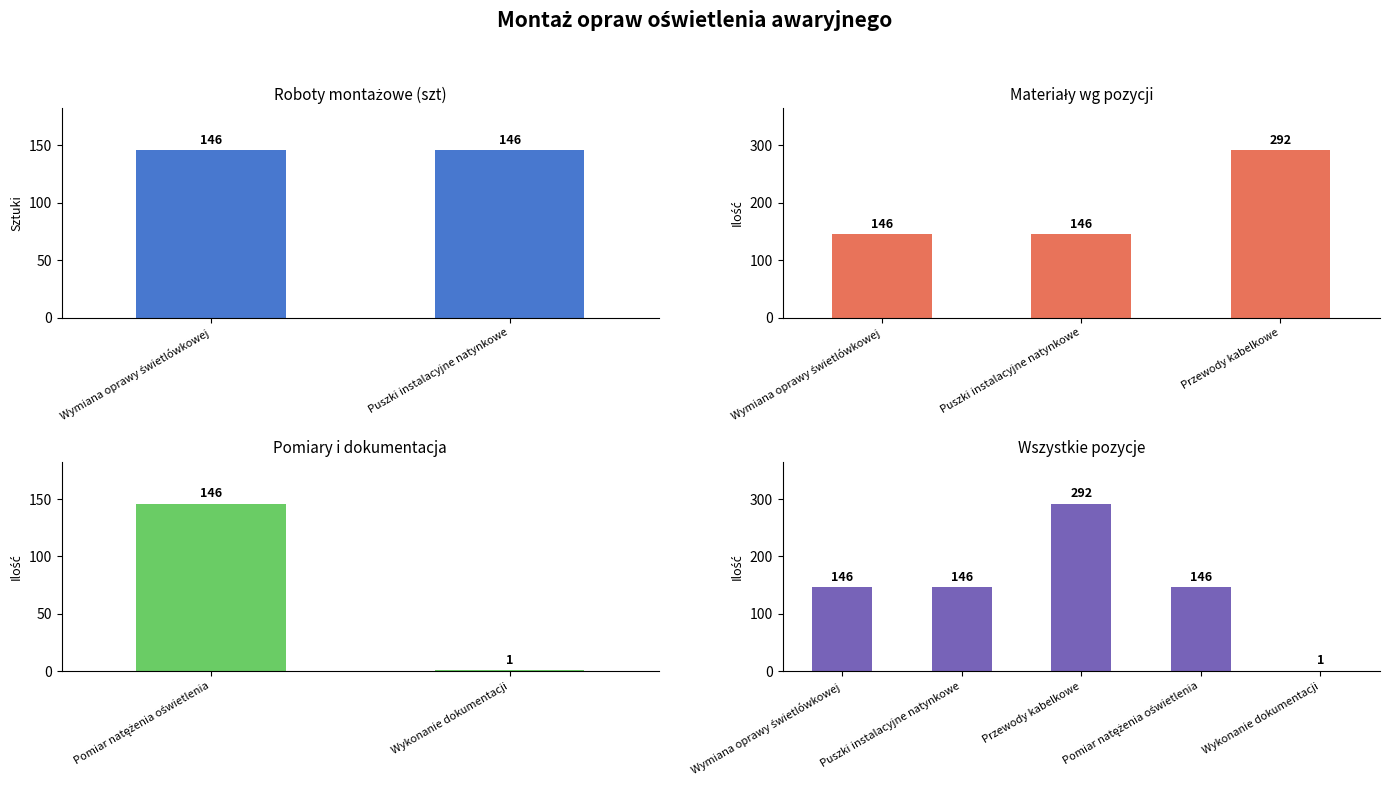

What is the smallest value displayed?

1